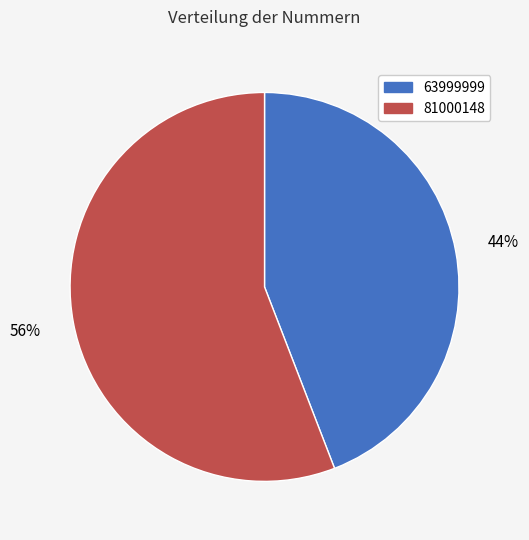

To the nearest percent, what is the difference between the largest and smallest slice percentages?

12%